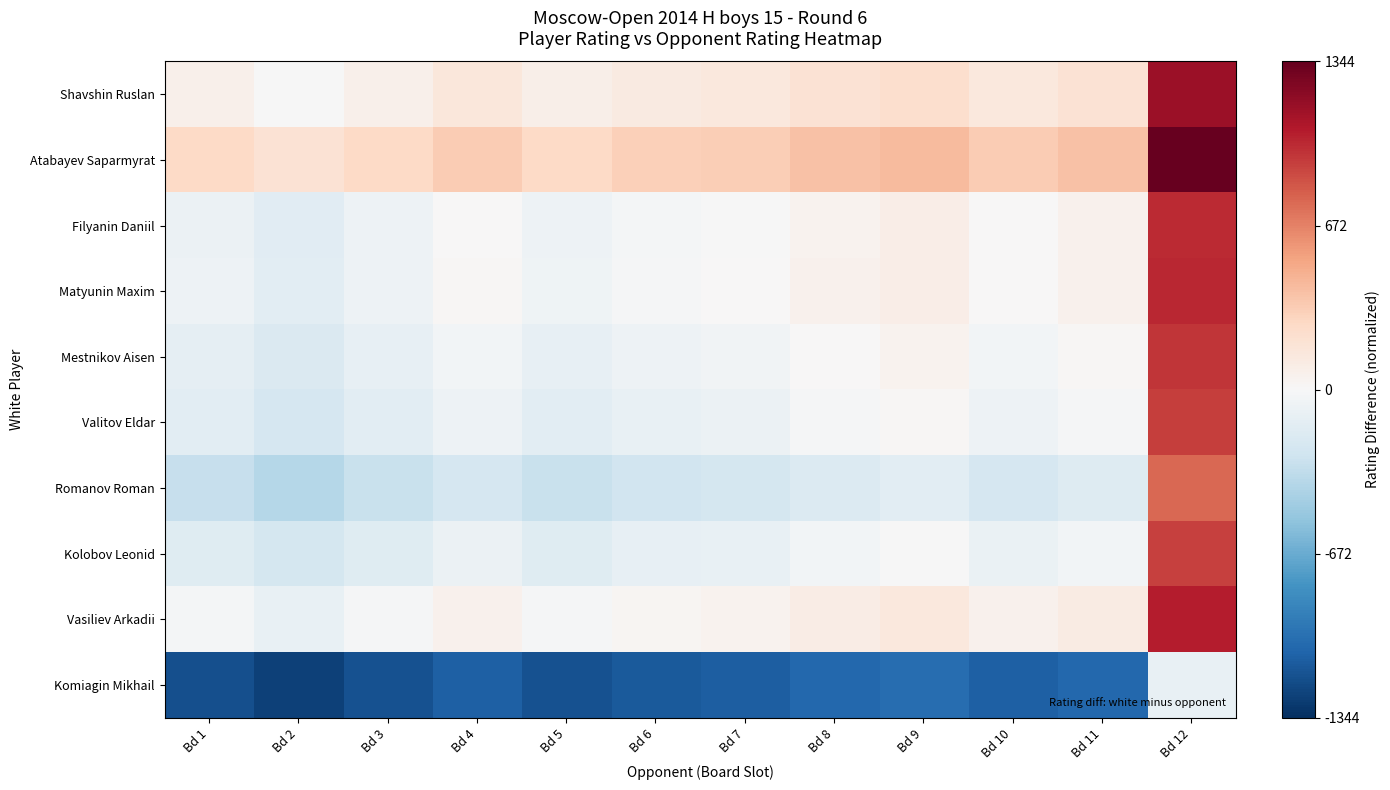

List the series in order of their peak value, lowest first.

Komiagin Mikhail, Romanov Roman, Kolobov Leonid, Valitov Eldar, Mestnikov Aisen, Filyanin Daniil, Matyunin Maxim, Vasiliev Arkadii, Shavshin Ruslan, Atabayev Saparmyrat